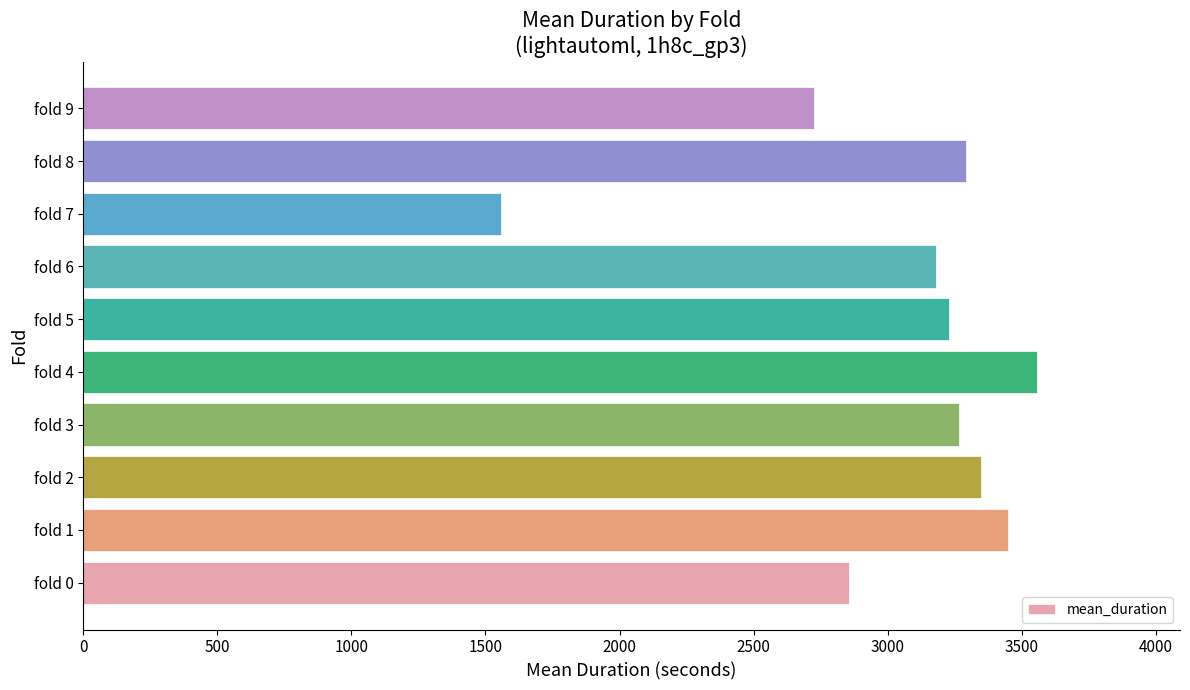

What is the change in value from fold 3 to fold 9?

-539.3